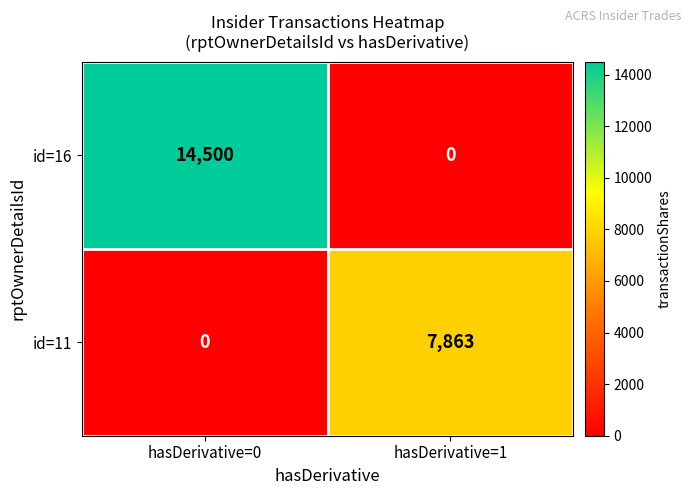

At how many categories does at least one series exceed 11010?

1